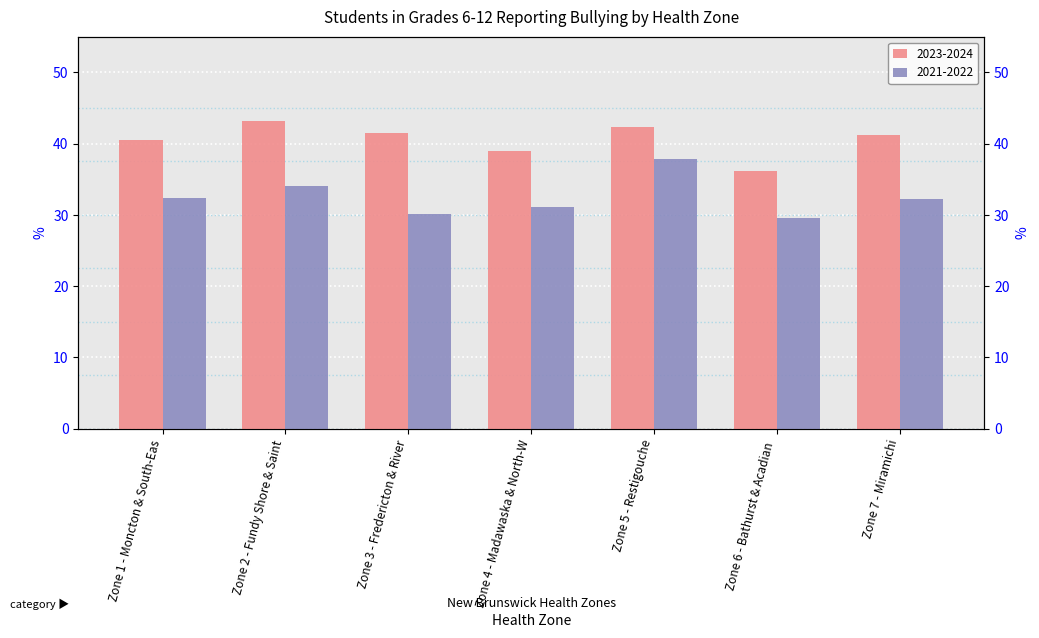

What is the spread (max minus min) of values at Zone 4 - Madawaska & North-W?

7.9